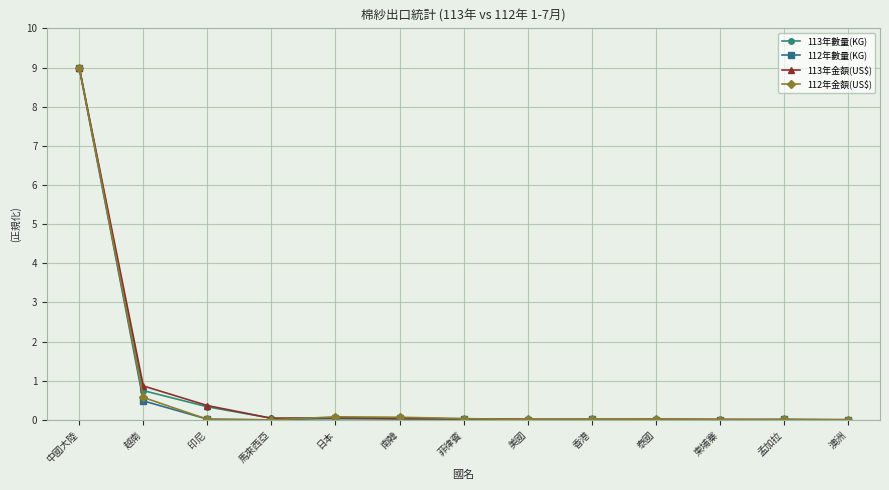

Is it true that 112年金額(US$) equals 0.6 at 越南?

True